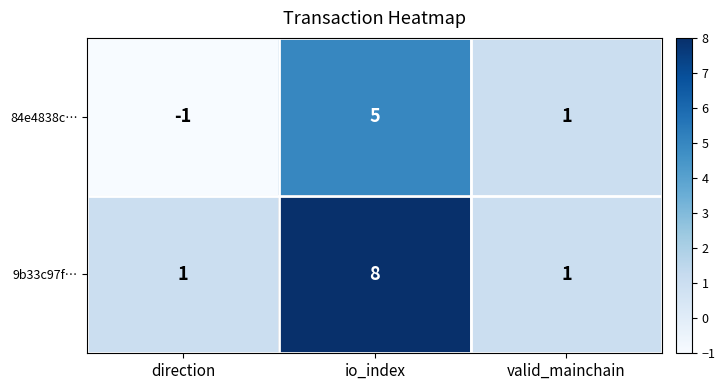

True or false: 9b33c97f… has a value of 2 at valid_mainchain.

False